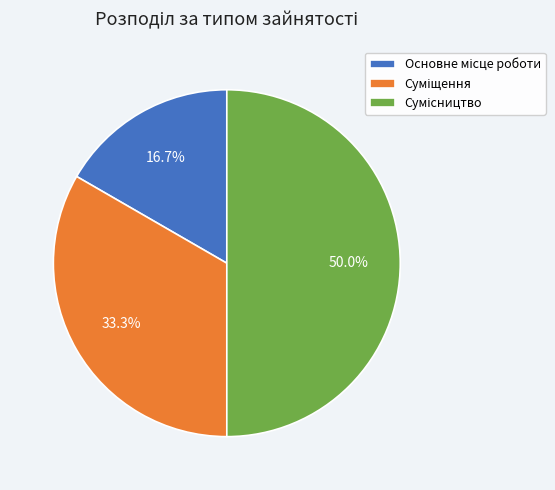

To the nearest percent, what is the difference between the largest and smallest slice percentages?

33%